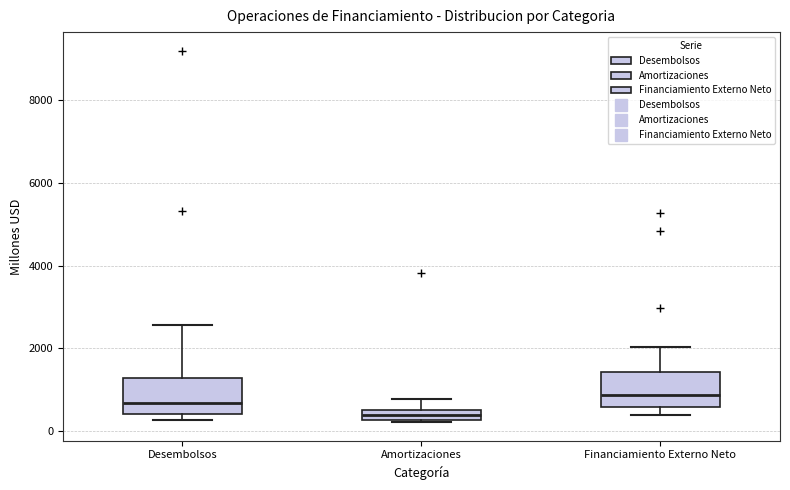

Where does the lower whisker of the box for Financiamiento Externo Neto end on the y-axis? The values are not printed on the chart, so give them approximately, as read against the axis.

400